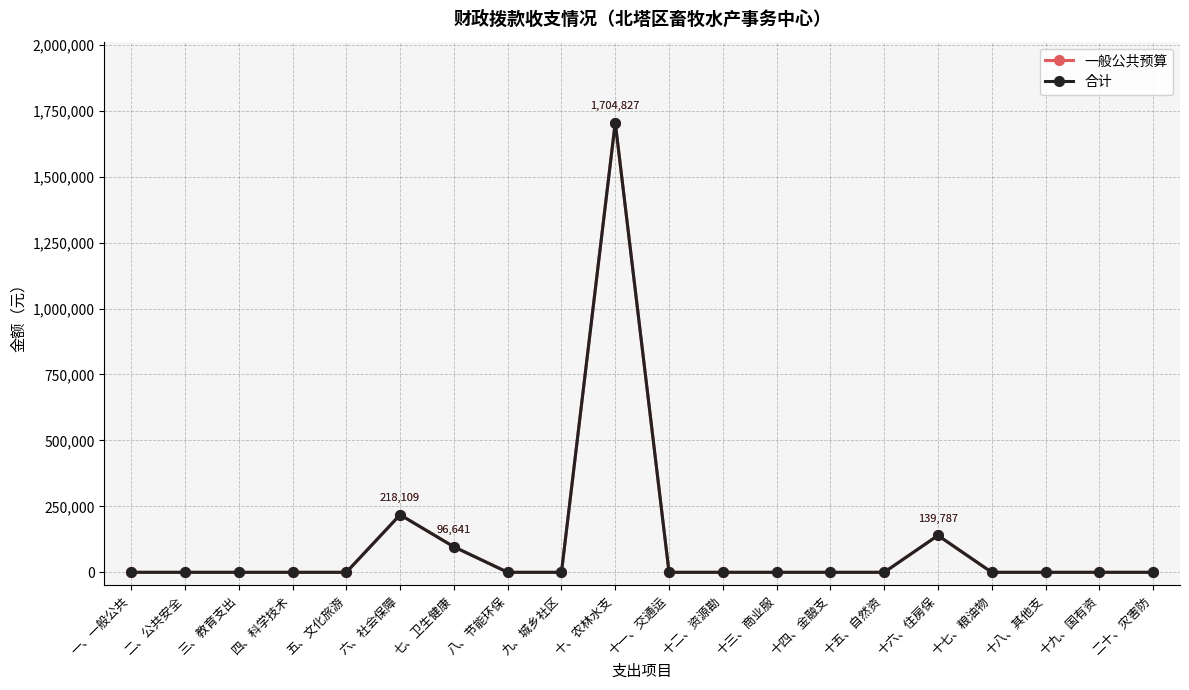

Between 十七、粮油物 and 十八、其他支, which series saw the biggest shift?

一般公共预算